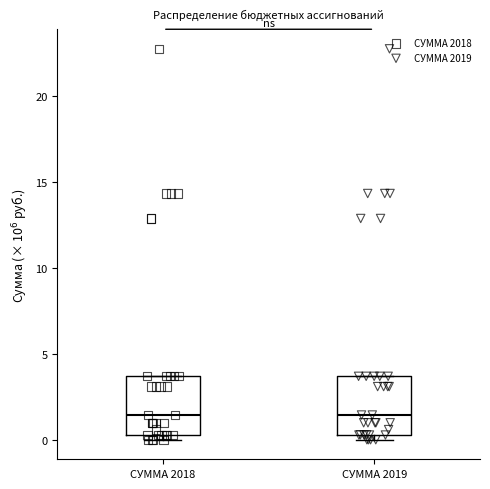

Reading left to right, read every box against the y-axis: the position of its median line, the range the box covers, and the ends of its whiskers. The values are not printed on the chart, so give them approximately, as read against the axis.

СУММА 2018: median 1.5, box 0.5 to 3.5, whiskers 0.0 to 3.5
СУММА 2019: median 1.5, box 0.5 to 3.5, whiskers 0.0 to 3.5